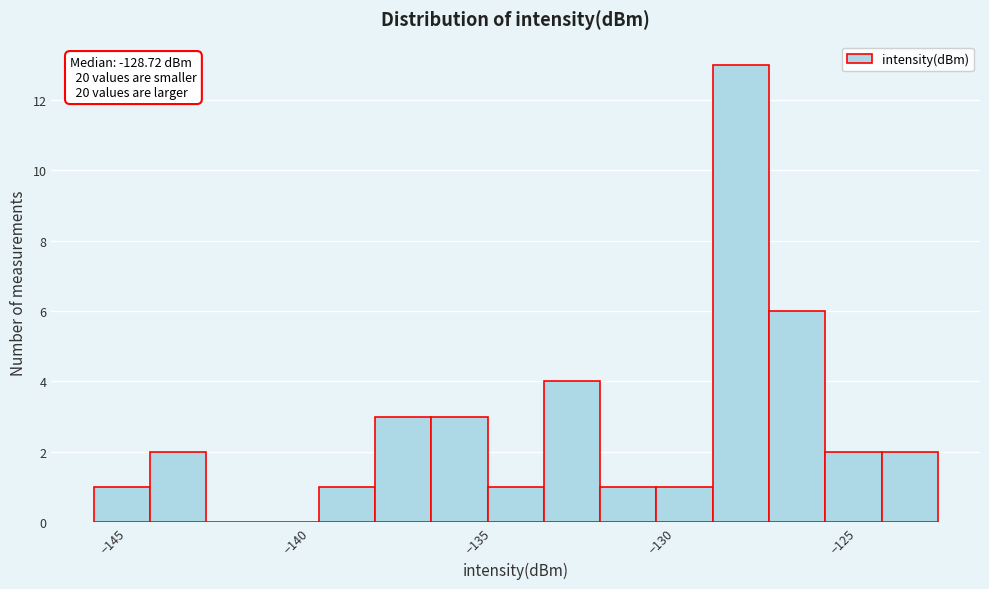

Read against the x-axis, roughly where is the centre of the tallest bar?

-128.0